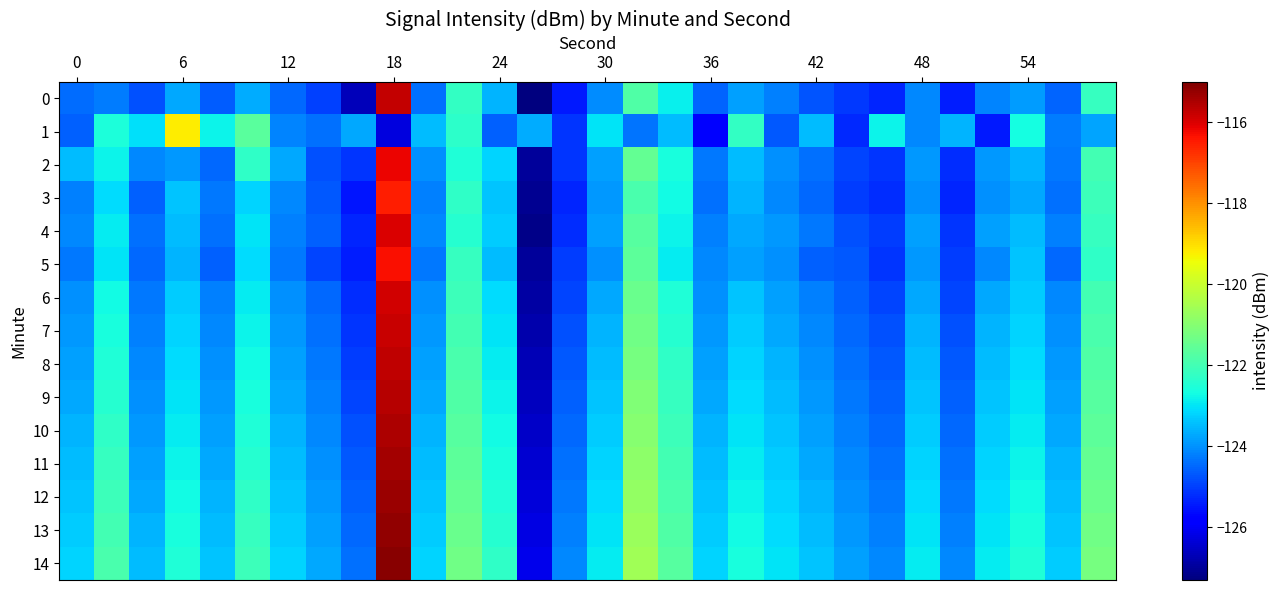

Reading left to right, what are all the values shown in this chart?

0: -124.5	-124.2	-124.8	-123.7	-124.6	-123.7	-124.5	-125.0	-126.7	-115.8	-124.4	-122.2	-123.6	-127.3	-125.4	-124.1	-121.8	-122.9	-124.5	-123.8	-124.2	-124.7	-125.1	-125.3	-124.1	-125.4	-124.2	-123.9	-124.6	-122.2
1: -124.6	-122.5	-123.1	-119.2	-122.8	-121.7	-124.2	-124.4	-123.7	-126.3	-123.5	-122.3	-124.6	-123.7	-125.1	-123.0	-124.3	-123.5	-125.8	-122.2	-124.7	-123.5	-125.2	-122.8	-124.1	-123.6	-125.5	-122.7	-124.2	-123.8
2: -123.5	-122.8	-124.1	-123.9	-124.5	-122.3	-123.7	-124.8	-125.1	-116.2	-124.0	-122.5	-123.2	-127.0	-125.1	-123.8	-121.5	-122.6	-124.3	-123.5	-124.0	-124.4	-124.9	-125.1	-123.9	-125.2	-123.9	-123.6	-124.3	-122.0
3: -124.2	-123.1	-124.6	-123.4	-124.3	-123.2	-124.1	-124.7	-125.5	-116.5	-124.2	-122.3	-123.4	-127.1	-125.3	-123.9	-121.9	-122.7	-124.4	-123.6	-124.1	-124.5	-125.0	-125.2	-124.0	-125.3	-124.0	-123.7	-124.4	-122.1
4: -124.1	-122.9	-124.4	-123.5	-124.4	-123.0	-124.2	-124.6	-125.3	-116.0	-124.1	-122.4	-123.3	-127.2	-125.2	-123.8	-121.7	-122.8	-124.2	-123.7	-123.9	-124.3	-124.8	-125.0	-123.8	-125.1	-123.8	-123.5	-124.2	-122.2
5: -124.3	-123.0	-124.5	-123.6	-124.6	-123.1	-124.3	-124.9	-125.4	-116.3	-124.3	-122.2	-123.5	-127.0	-125.0	-124.0	-121.6	-122.9	-124.1	-123.8	-124.0	-124.6	-124.7	-125.1	-123.9	-125.0	-124.1	-123.4	-124.5	-122.3
6: -124.0	-122.7	-124.3	-123.3	-124.2	-122.9	-124.0	-124.5	-125.2	-115.9	-124.0	-122.1	-123.1	-126.9	-124.9	-123.7	-121.4	-122.5	-124.0	-123.4	-123.8	-124.2	-124.6	-124.9	-123.7	-124.9	-123.7	-123.3	-124.1	-122.0
7: -123.9	-122.6	-124.2	-123.2	-124.1	-122.8	-123.9	-124.4	-125.1	-115.8	-123.9	-122.0	-123.0	-126.8	-124.8	-123.6	-121.3	-122.4	-123.9	-123.3	-123.7	-124.1	-124.5	-124.8	-123.6	-124.8	-123.6	-123.2	-124.0	-121.9
8: -123.8	-122.5	-124.1	-123.1	-124.0	-122.7	-123.8	-124.3	-125.0	-115.7	-123.8	-121.9	-122.9	-126.7	-124.7	-123.5	-121.2	-122.3	-123.8	-123.2	-123.6	-124.0	-124.4	-124.7	-123.5	-124.7	-123.5	-123.1	-123.9	-121.8
9: -123.7	-122.4	-124.0	-123.0	-123.9	-122.6	-123.7	-124.2	-124.9	-115.6	-123.7	-121.8	-122.8	-126.6	-124.6	-123.4	-121.1	-122.2	-123.7	-123.1	-123.5	-123.9	-124.3	-124.6	-123.4	-124.6	-123.4	-123.0	-123.8	-121.7
10: -123.6	-122.3	-123.9	-122.9	-123.8	-122.5	-123.6	-124.1	-124.8	-115.5	-123.6	-121.7	-122.7	-126.5	-124.5	-123.3	-121.0	-122.1	-123.6	-123.0	-123.4	-123.8	-124.2	-124.5	-123.3	-124.5	-123.3	-122.9	-123.7	-121.6
11: -123.5	-122.2	-123.8	-122.8	-123.7	-122.4	-123.5	-124.0	-124.7	-115.4	-123.5	-121.6	-122.6	-126.4	-124.4	-123.2	-120.9	-122.0	-123.5	-122.9	-123.3	-123.7	-124.1	-124.4	-123.2	-124.4	-123.2	-122.8	-123.6	-121.5
12: -123.4	-122.1	-123.7	-122.7	-123.6	-122.3	-123.4	-123.9	-124.6	-115.3	-123.4	-121.5	-122.5	-126.3	-124.3	-123.1	-120.8	-121.9	-123.4	-122.8	-123.2	-123.6	-124.0	-124.3	-123.1	-124.3	-123.1	-122.7	-123.5	-121.4
13: -123.3	-122.0	-123.6	-122.6	-123.5	-122.2	-123.3	-123.8	-124.5	-115.2	-123.3	-121.4	-122.4	-126.2	-124.2	-123.0	-120.7	-121.8	-123.3	-122.7	-123.1	-123.5	-123.9	-124.2	-123.0	-124.2	-123.0	-122.6	-123.4	-121.3
14: -123.2	-121.9	-123.5	-122.5	-123.4	-122.1	-123.2	-123.7	-124.4	-115.1	-123.2	-121.3	-122.3	-126.1	-124.1	-122.9	-120.6	-121.7	-123.2	-122.6	-123.0	-123.4	-123.8	-124.1	-122.9	-124.1	-122.9	-122.5	-123.3	-121.2